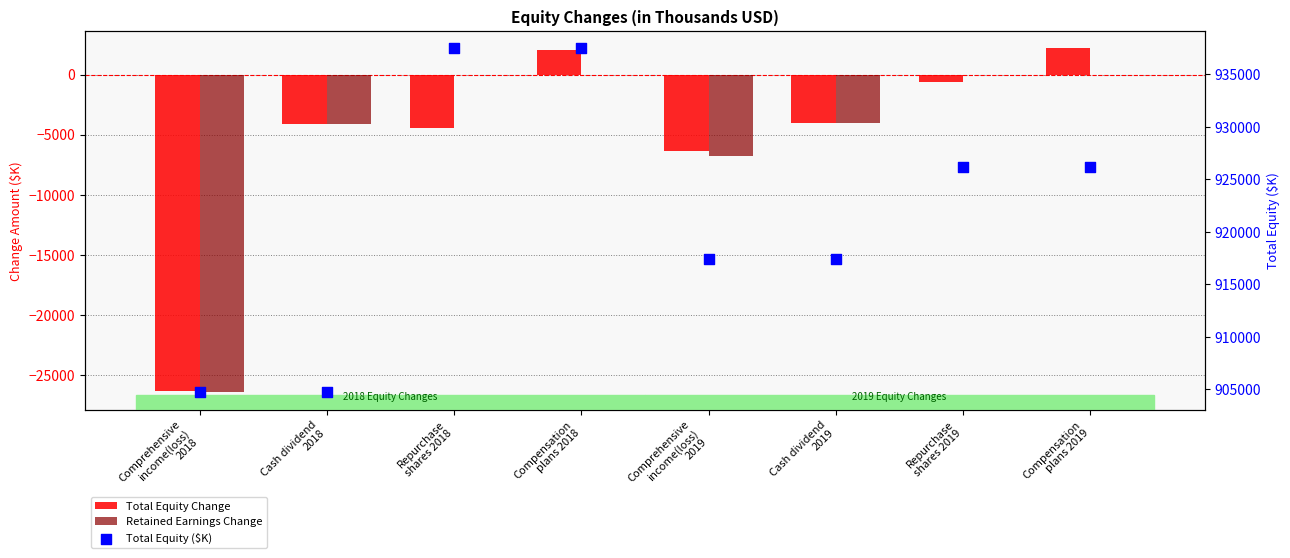

Which series has the largest Y range (max minus min)?

Total Equity ($K)